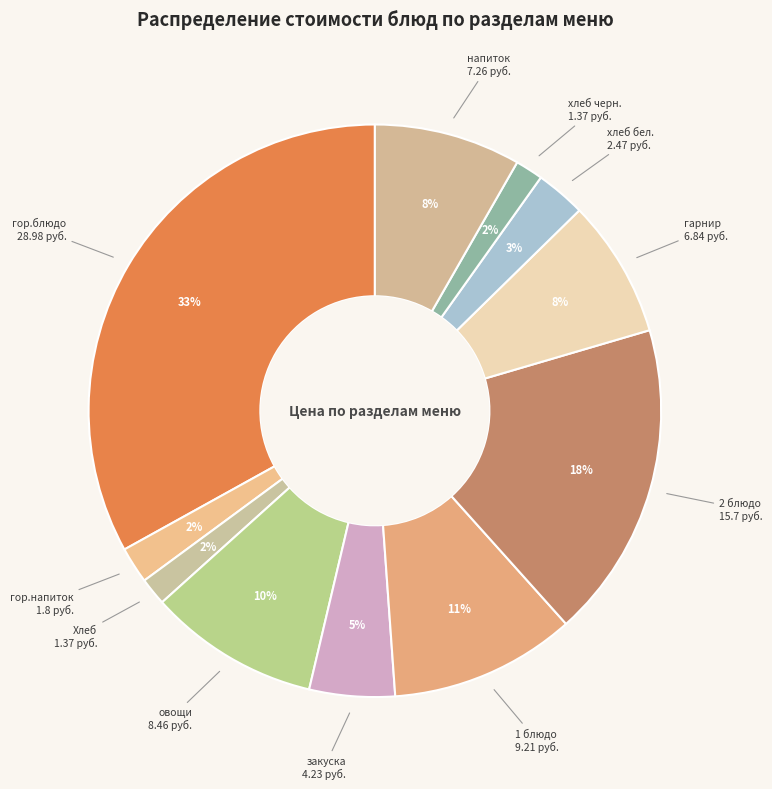

How many segments does this pie chart have?

11